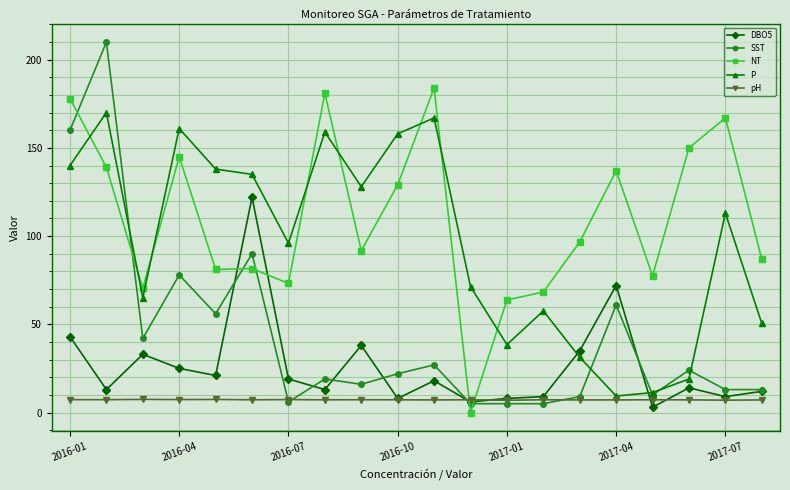

In NT, how many points are higher than both neighbors (excluding endpoints)?

6